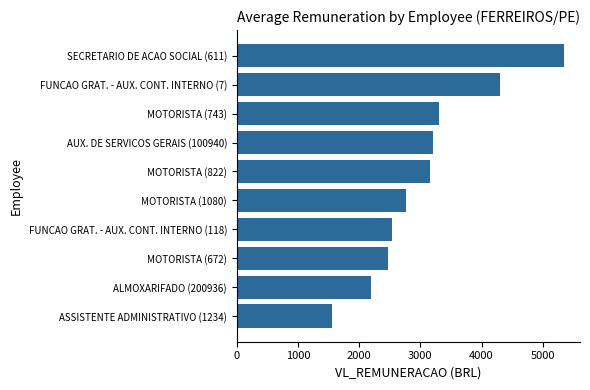

Reading bottom to top, what are all the values shown in this chart?

1553.2	2188.6	2464.7	2541.6	2768.0	3150.0	3200.0	3311.2	4306.6	5341.0